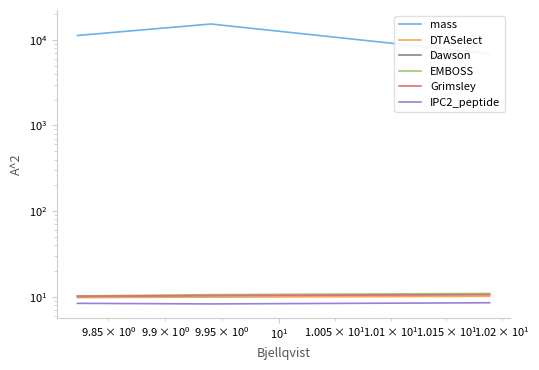

What is the difference between the maximum and minimum values in the Dawson series?

0.6